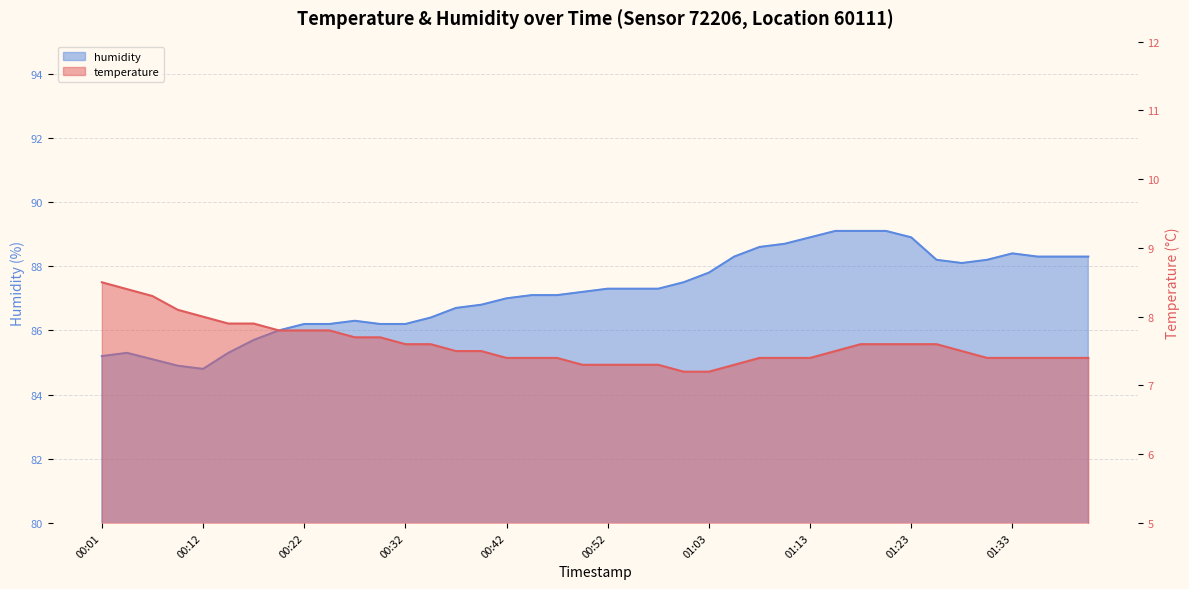

The value of temperature at 00:04 is 8.4. True or false?

True